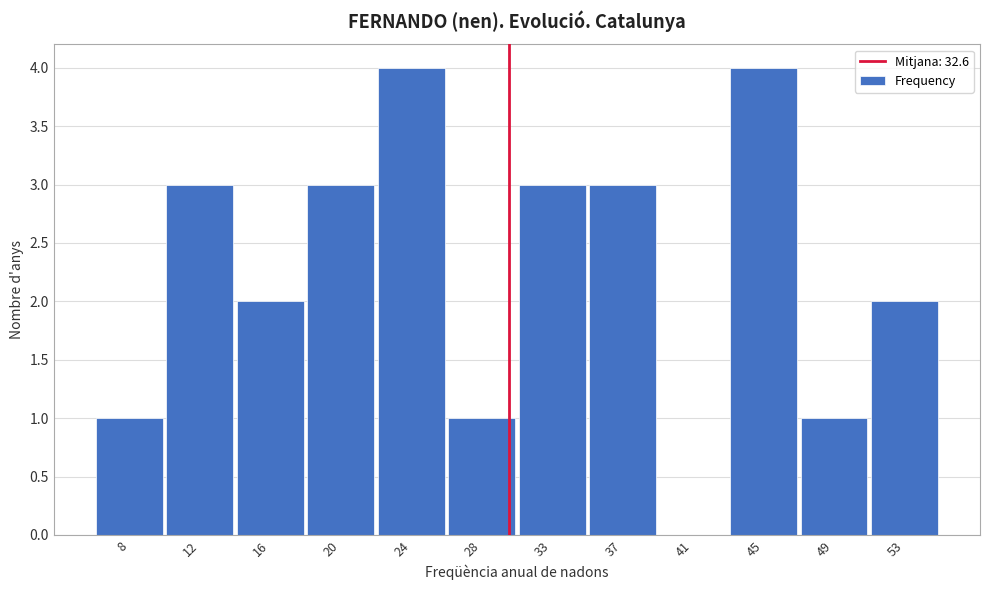

Reading left to right, list all the values displayed in this chart.

8=1	12=3	16=2	20=3	24=4	28=1	33=3	37=3	41=0	45=4	49=1	53=2